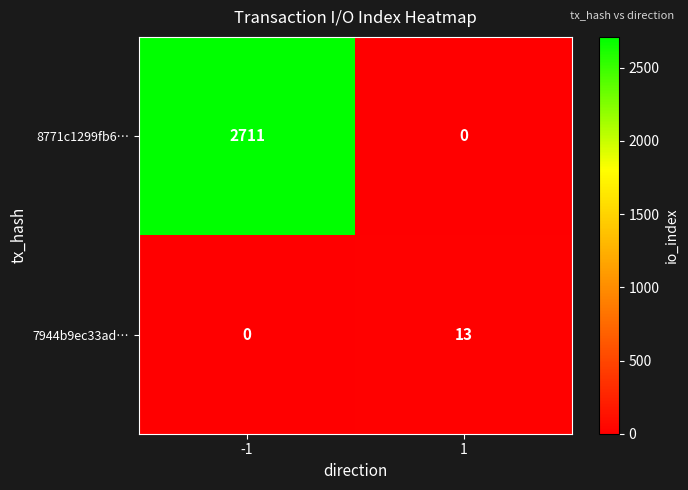

What is the difference between the maximum and minimum values in the 7944b9ec33ad… series?

13